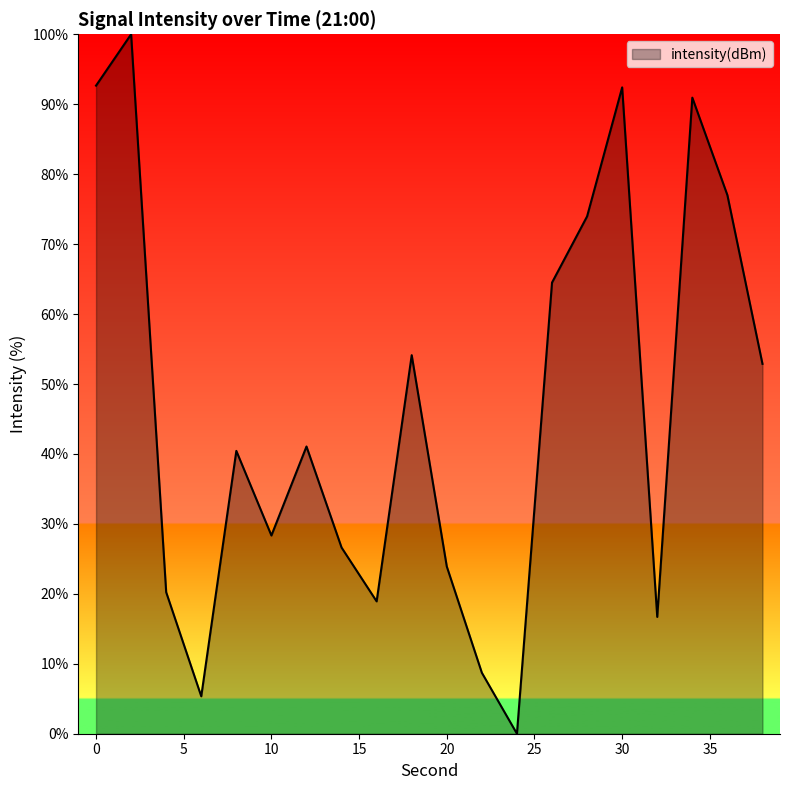

What is the difference between the maximum and minimum values?

100.0